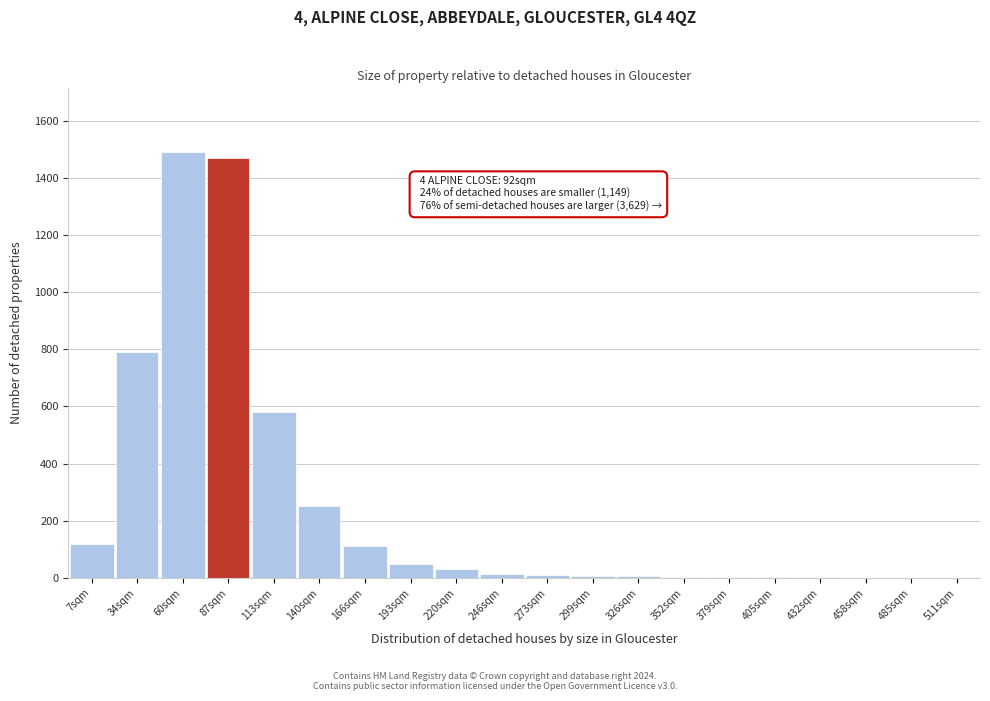

What is the sum of all values?

4942